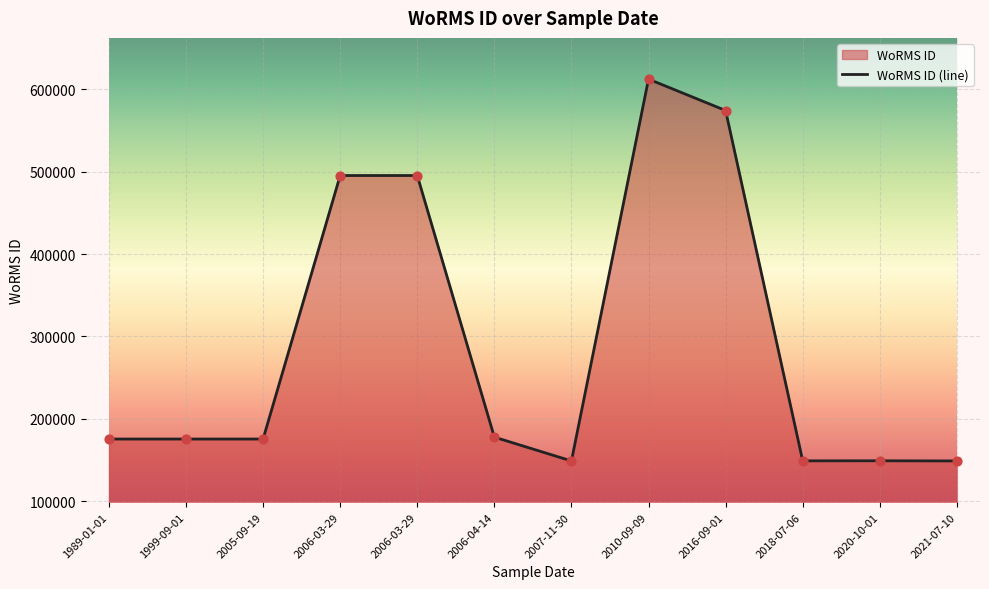

Approximately how many times larger is the value at 1999-09-01 compared to 2007-11-30?

1.2